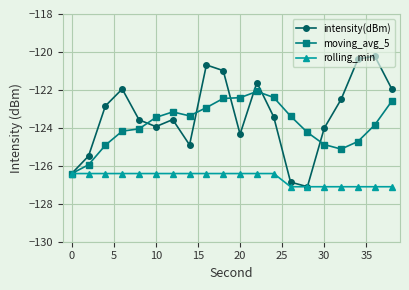

Is this an area chart (filled region under the line)?

No